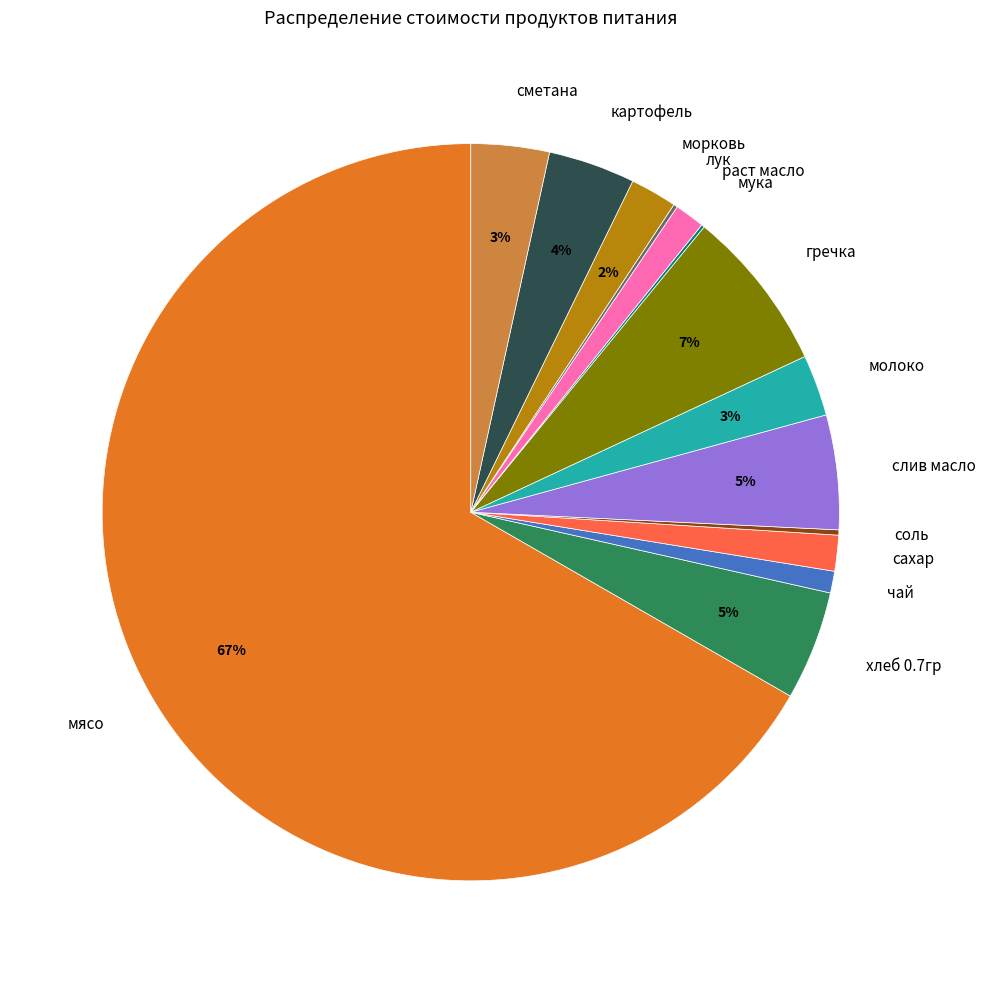

Between слив масло and сметана, which is larger?

слив масло